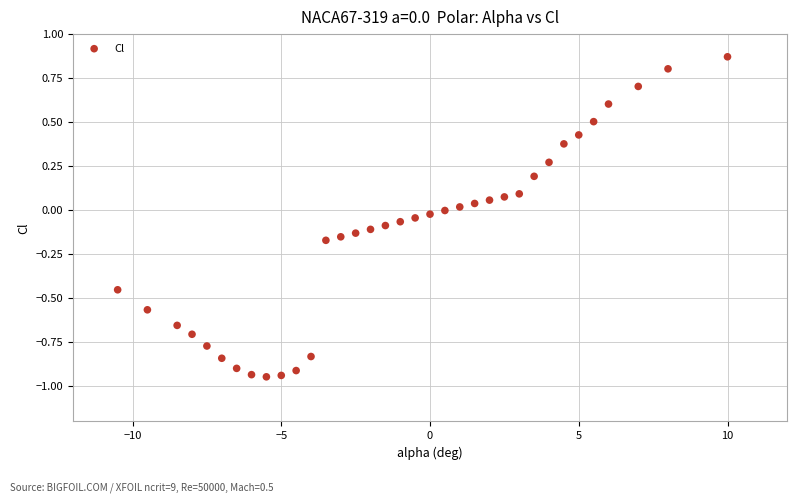

What is the range of X values (max minus min)?

20.5